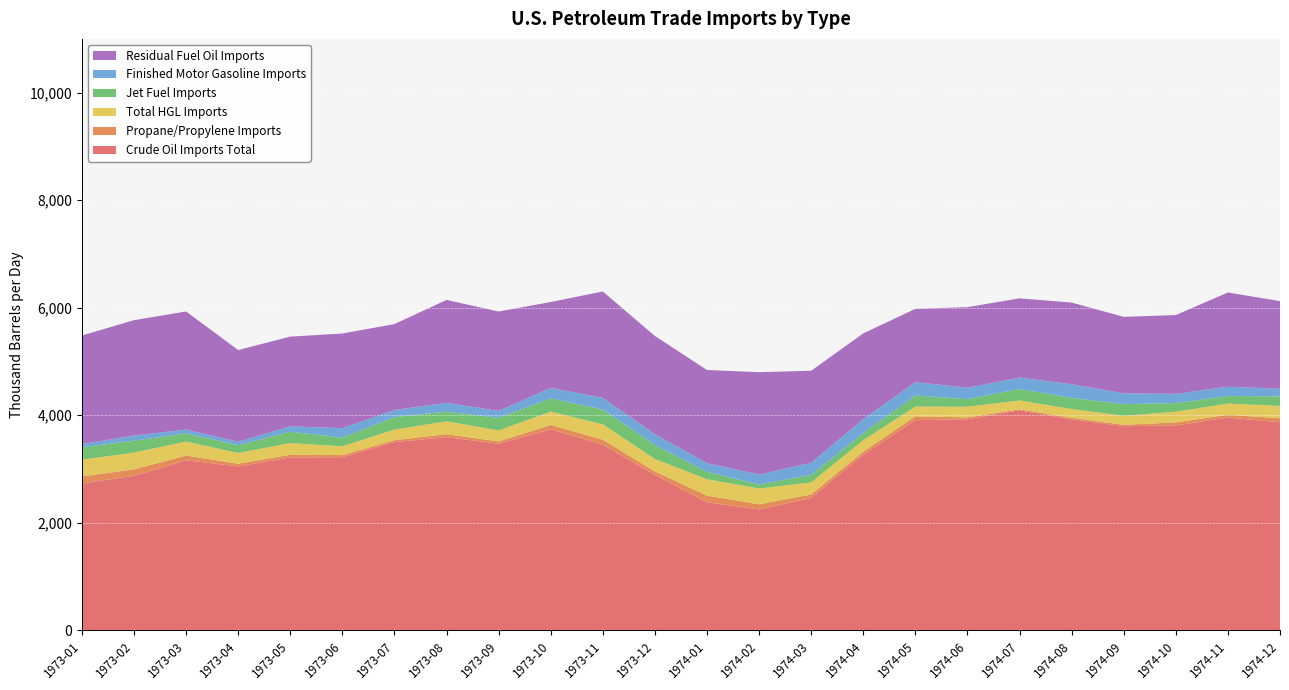

Reading right to left, extract all data points from this chart.

Crude Oil Imports Total: 1974-12=3869.0	1974-11=3958.0	1974-10=3809.5	1974-09=3796.9	1974-08=3923.7	1974-07=4091.5	1974-06=3924.9	1974-05=3907.7	1974-04=3267.0	1974-03=2462.2	1974-02=2247.9	1974-01=2381.9	1973-12=2891.4	1973-11=3452.3	1973-10=3738.9	1973-09=3470.6	1973-08=3592.5	1973-07=3501.0	1973-06=3220.4	1973-05=3214.6	1973-04=3048.6	1973-03=3162.0	1973-02=2872.6	1973-01=2732.0
Propane/Propylene Imports: 1974-12=75.3	1974-11=51.3	1974-10=56.5	1974-09=26.5	1974-08=30.0	1974-07=20.1	1974-06=35.0	1974-05=72.2	1974-04=55.8	1974-03=64.9	1974-02=96.0	1974-01=123.5	1973-12=64.7	1973-11=93.8	1973-10=80.9	1973-09=42.3	1973-08=55.1	1973-07=34.8	1973-06=38.5	1973-05=51.5	1973-04=49.1	1973-03=89.0	1973-02=121.1	1973-01=130.1
Total HGL Imports: 1974-12=229.7	1974-11=207.9	1974-10=200.2	1974-09=166.3	1974-08=163.1	1974-07=163.4	1974-06=199.4	1974-05=181.7	1974-04=214.6	1974-03=224.3	1974-02=293.7	1974-01=304.4	1973-12=231.6	1973-11=286.1	1973-10=248.6	1973-09=205.5	1973-08=239.8	1973-07=198.5	1973-06=163.2	1973-05=216.6	1973-04=201.2	1973-03=260.2	1973-02=311.7	1973-01=312.3
Jet Fuel Imports: 1974-12=178.0	1974-11=139.8	1974-10=160.7	1974-09=216.7	1974-08=206.2	1974-07=214.2	1974-06=141.0	1974-05=205.3	1974-04=132.2	1974-03=138.7	1974-02=75.0	1974-01=135.8	1973-12=258.5	1973-11=274.7	1973-10=246.3	1973-09=234.9	1973-08=179.8	1973-07=231.5	1973-06=163.6	1973-05=210.5	1973-04=145.1	1973-03=152.4	1973-02=221.4	1973-01=230.9
Finished Motor Gasoline Imports: 1974-12=141.0	1974-11=174.1	1974-10=171.1	1974-09=201.9	1974-08=253.2	1974-07=211.7	1974-06=210.8	1974-05=250.1	1974-04=259.7	1974-03=224.5	1974-02=184.4	1974-01=162.8	1973-12=202.2	1973-11=216.4	1973-10=194.2	1973-09=127.2	1973-08=164.2	1973-07=132.6	1973-06=173.8	1973-05=101.5	1973-04=63.4	1973-03=70.7	1973-02=95.2	1973-01=59.4
Residual Fuel Oil Imports: 1974-12=1630.2	1974-11=1752.7	1974-10=1465.4	1974-09=1421.5	1974-08=1519.9	1974-07=1473.9	1974-06=1499.6	1974-05=1362.3	1974-04=1592.8	1974-03=1713.5	1974-02=1904.0	1974-01=1733.1	1973-12=1825.6	1973-11=1978.8	1973-10=1597.1	1973-09=1849.0	1973-08=1913.3	1973-07=1597.4	1973-06=1760.8	1973-05=1668.0	1973-04=1705.3	1973-03=2195.5	1973-02=2146.8	1973-01=2019.1